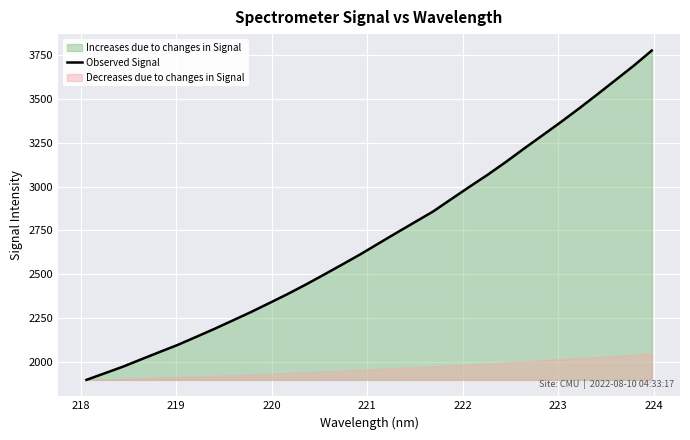

True or false: there are more than 2 points higher than both neighbors.

False